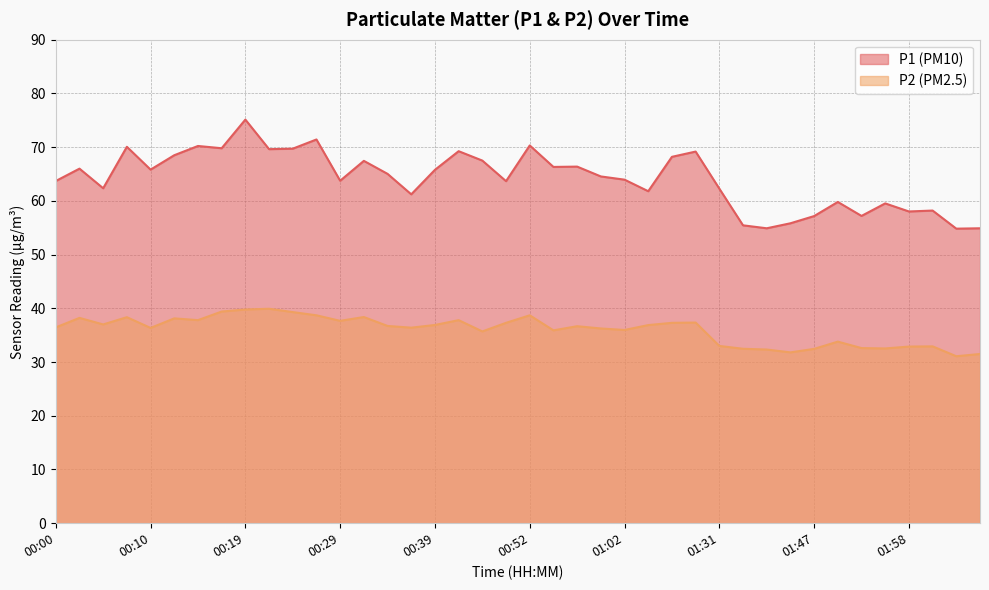

What is the highest value of the P1 series?

75.1